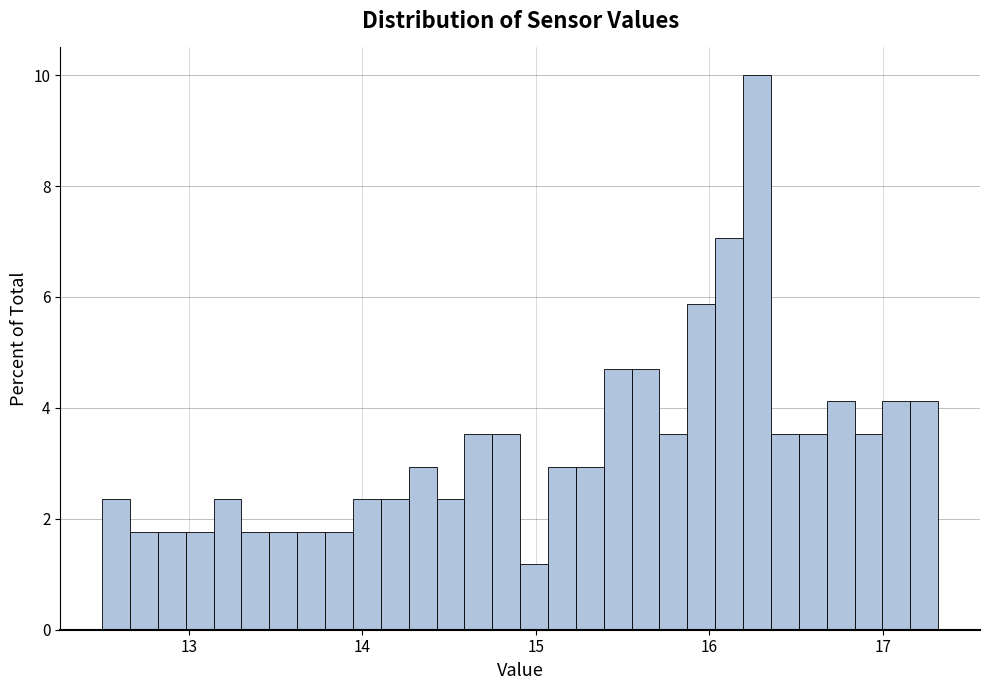

Read against the x-axis, roughly where is the centre of the tallest bar?

16.3